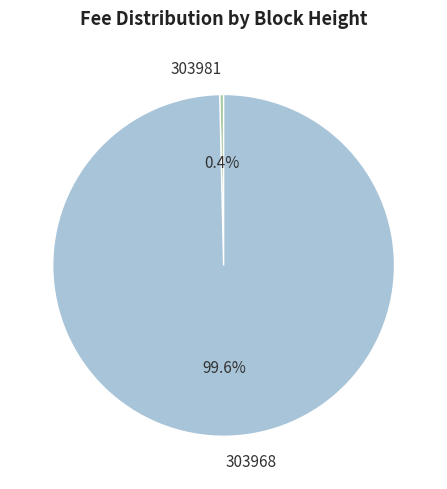

How many segments does this pie chart have?

2